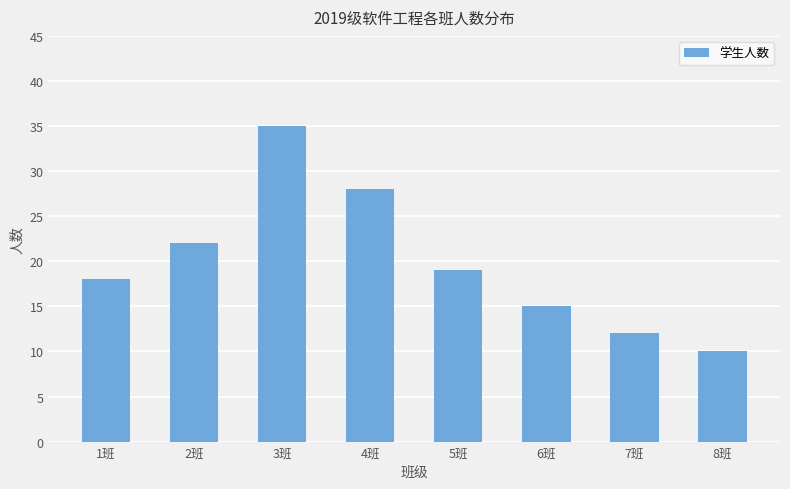

Is it true that the value at 5班 is 28?

False